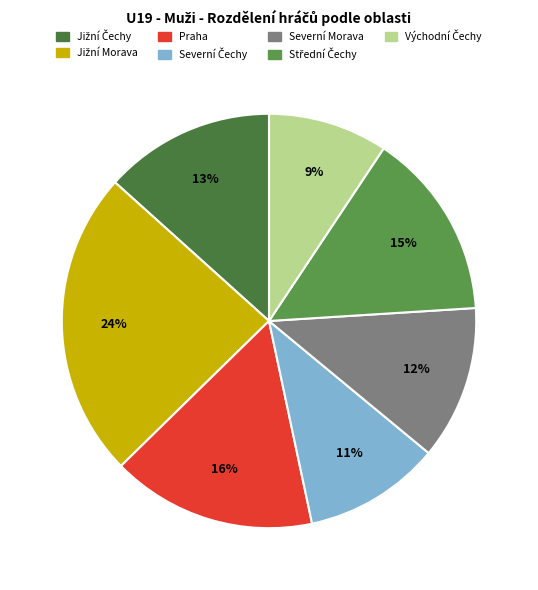

To the nearest percent, what percentage of the pie is Praha?

16%